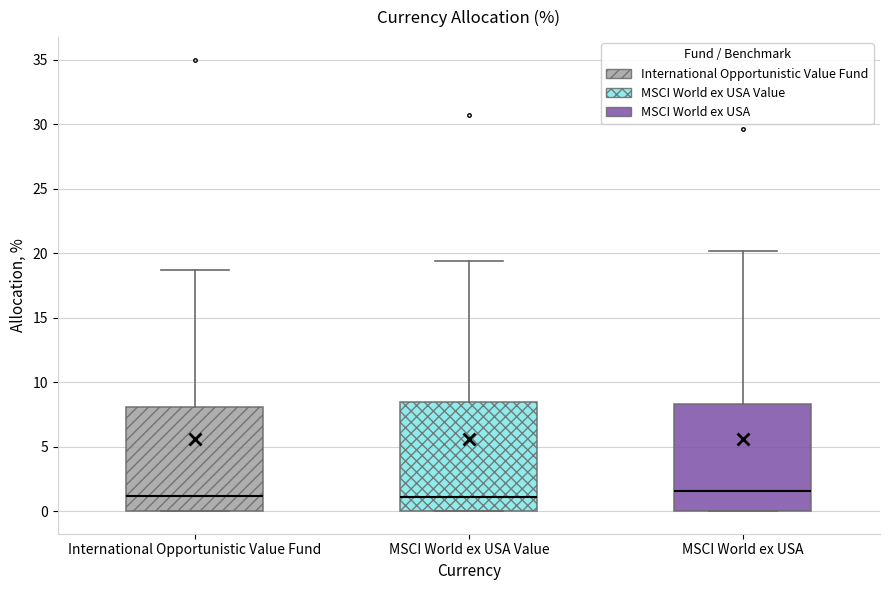

Where does the upper whisker of the box for MSCI World ex USA Value end on the y-axis? The values are not printed on the chart, so give them approximately, as read against the axis.

19.5